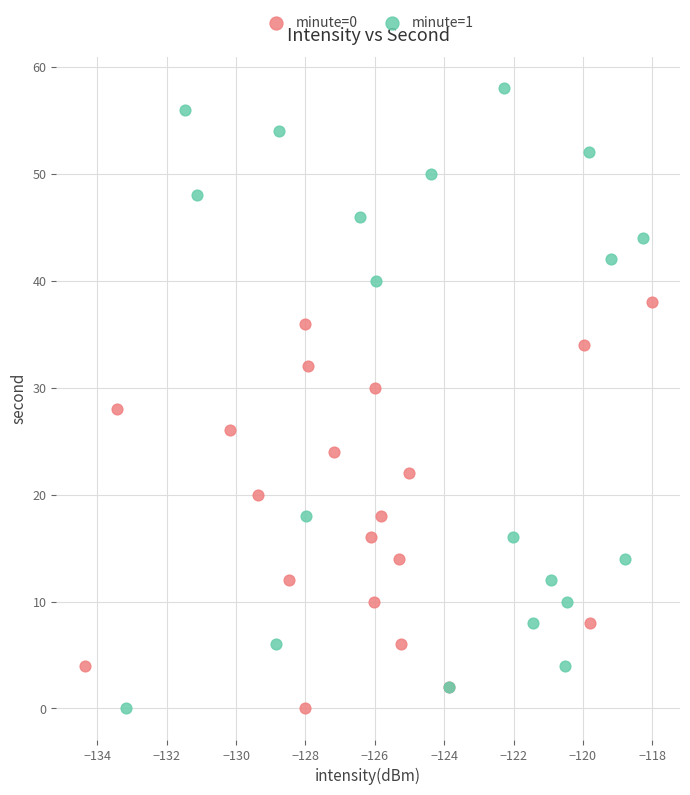

What are all the series names shown in the legend?

minute=0, minute=1